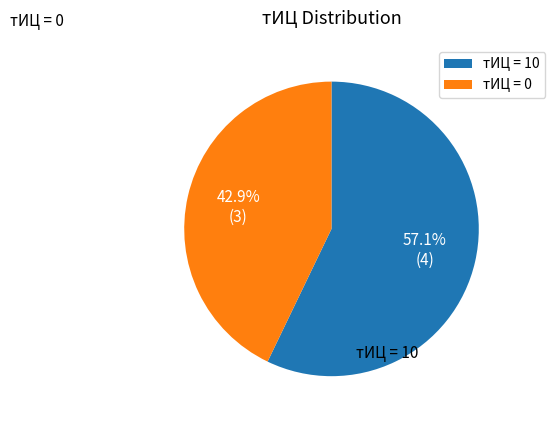

To the nearest percent, what is the difference between the largest and smallest slice percentages?

14%